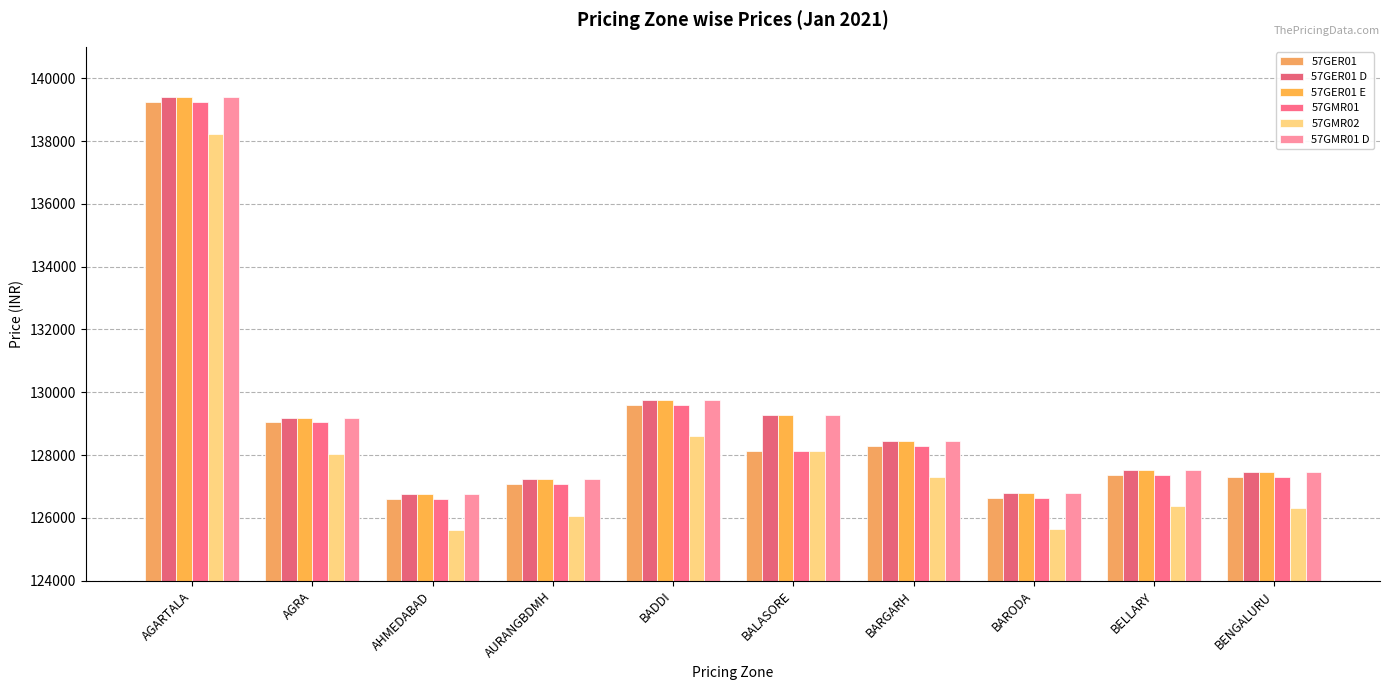

Reading left to right, list all the values displayed in this chart.

57GER01: AGARTALA=139239	AGRA=129038	AHMEDABAD=126600	AURANGBDMH=127075	BADDI=129594	BALASORE=128125	BARGARH=128292	BARODA=126636	BELLARY=127380	BENGALURU=127306
57GER01 D: AGARTALA=139389	AGRA=129188	AHMEDABAD=126750	AURANGBDMH=127225	BADDI=129744	BALASORE=129275	BARGARH=128442	BARODA=126786	BELLARY=127530	BENGALURU=127456
57GER01 E: AGARTALA=139389	AGRA=129188	AHMEDABAD=126750	AURANGBDMH=127225	BADDI=129744	BALASORE=129275	BARGARH=128442	BARODA=126786	BELLARY=127530	BENGALURU=127456
57GMR01: AGARTALA=139239	AGRA=129038	AHMEDABAD=126600	AURANGBDMH=127075	BADDI=129594	BALASORE=128125	BARGARH=128292	BARODA=126636	BELLARY=127380	BENGALURU=127306
57GMR02: AGARTALA=138239	AGRA=128038	AHMEDABAD=125600	AURANGBDMH=126075	BADDI=128594	BALASORE=128125	BARGARH=127292	BARODA=125636	BELLARY=126380	BENGALURU=126306
57GMR01 D: AGARTALA=139389	AGRA=129188	AHMEDABAD=126750	AURANGBDMH=127225	BADDI=129744	BALASORE=129275	BARGARH=128442	BARODA=126786	BELLARY=127530	BENGALURU=127456